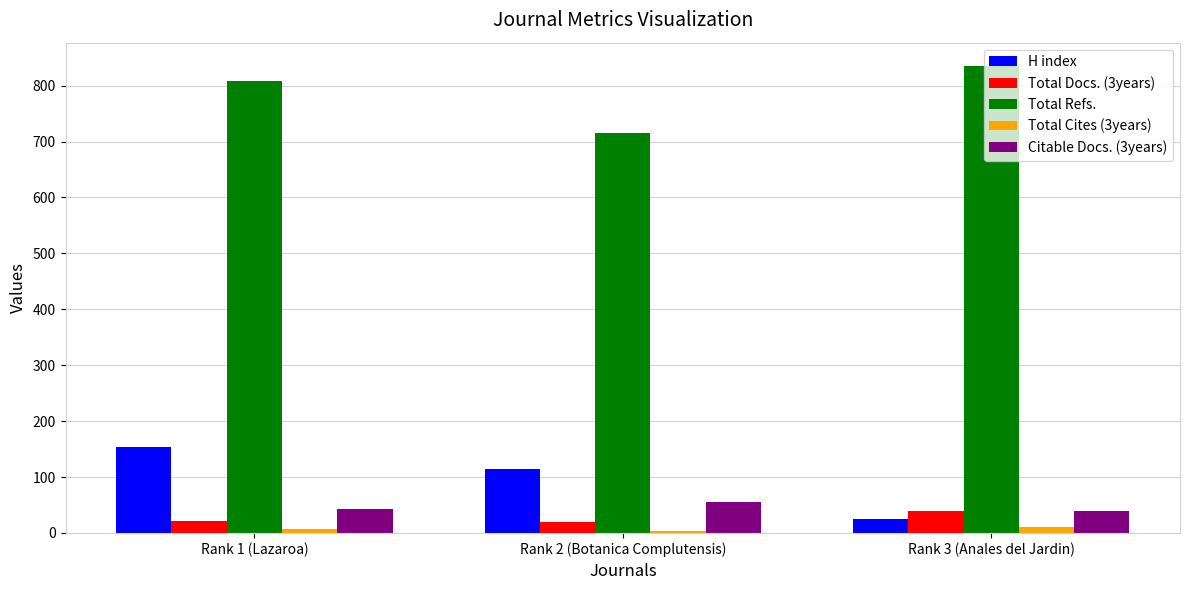

What is the difference between the second highest and minimum values in the Total Refs. series?

93